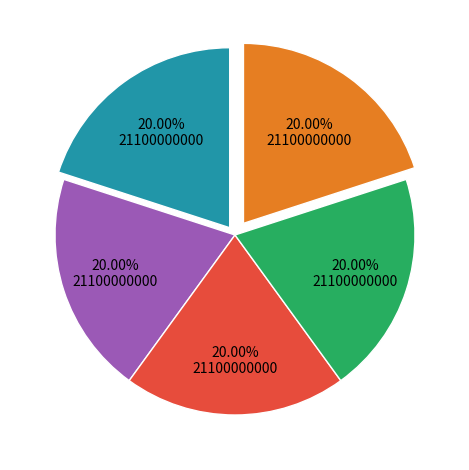

Is there any slice that represents more than half of the pie?

No